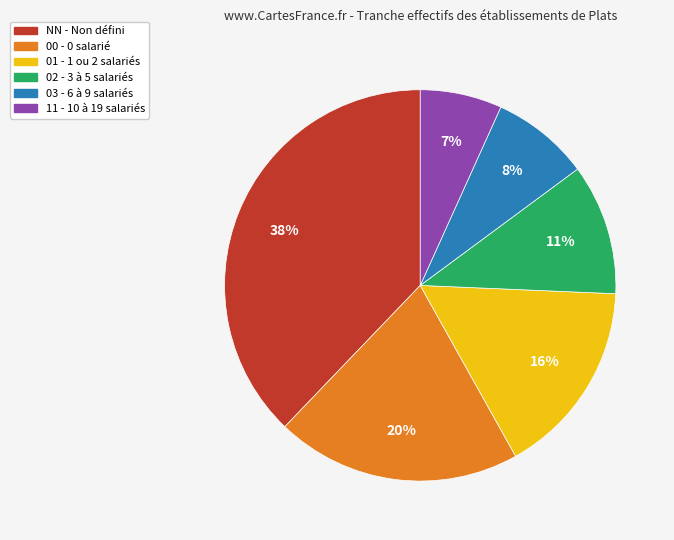

Which has a higher value, 03 - 6 à 9 salariés or 01 - 1 ou 2 salariés?

01 - 1 ou 2 salariés